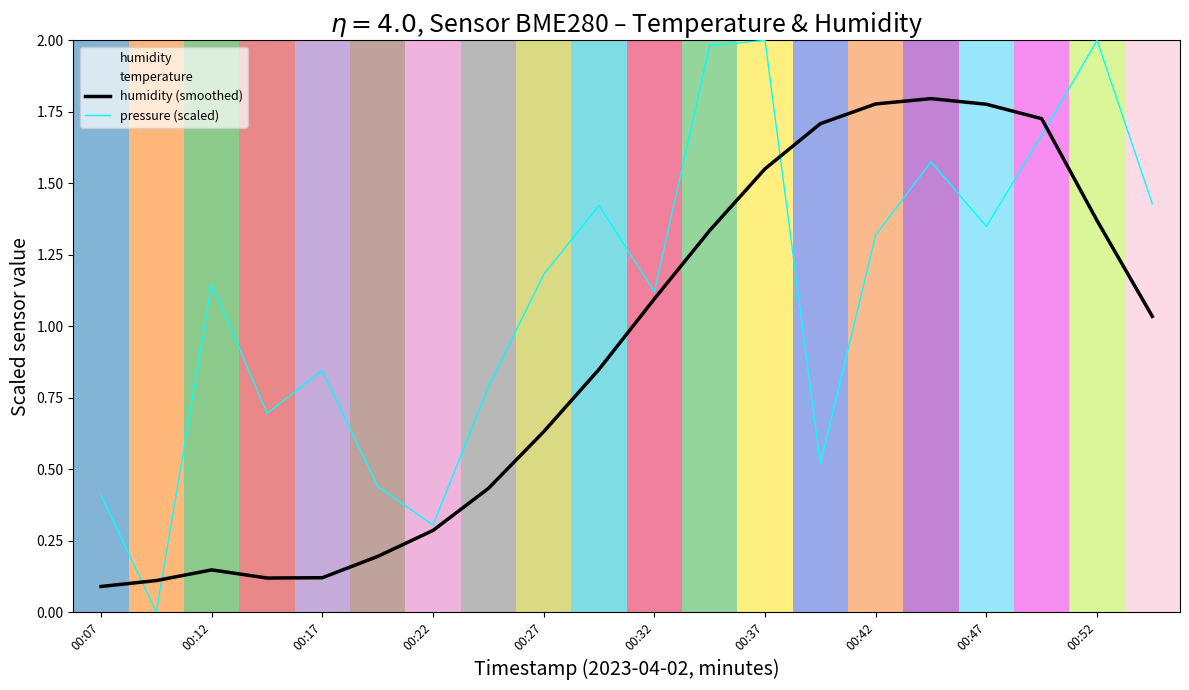

The value of humidity (smoothed) at 00:27 is 0.9. True or false?

False